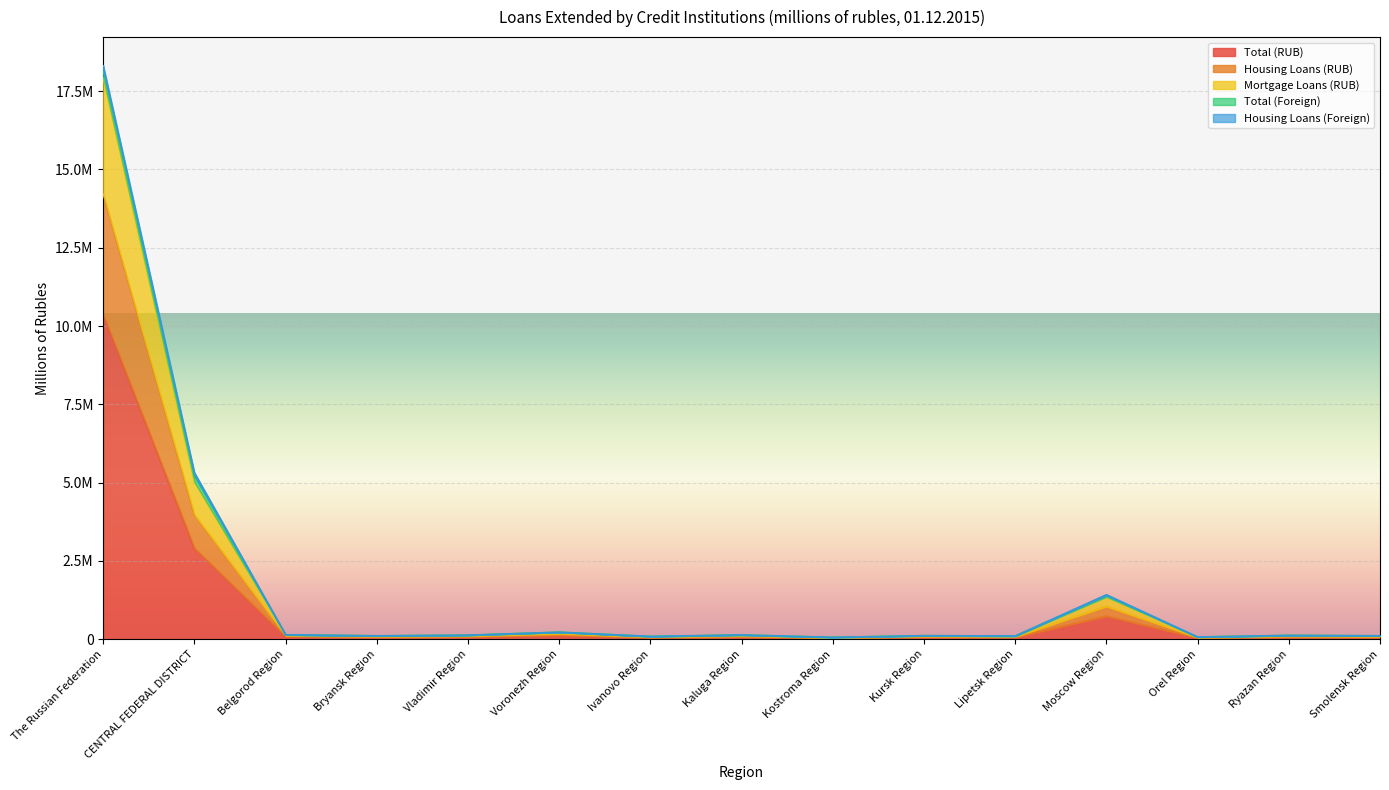

Rank the categories by Mortgage Loans (RUB) value from highest to lowest.

The Russian Federation, CENTRAL FEDERAL DISTRICT, Moscow Region, Voronezh Region, Belgorod Region, Kaluga Region, Vladimir Region, Ryazan Region, Kursk Region, Smolensk Region, Bryansk Region, Lipetsk Region, Ivanovo Region, Orel Region, Kostroma Region